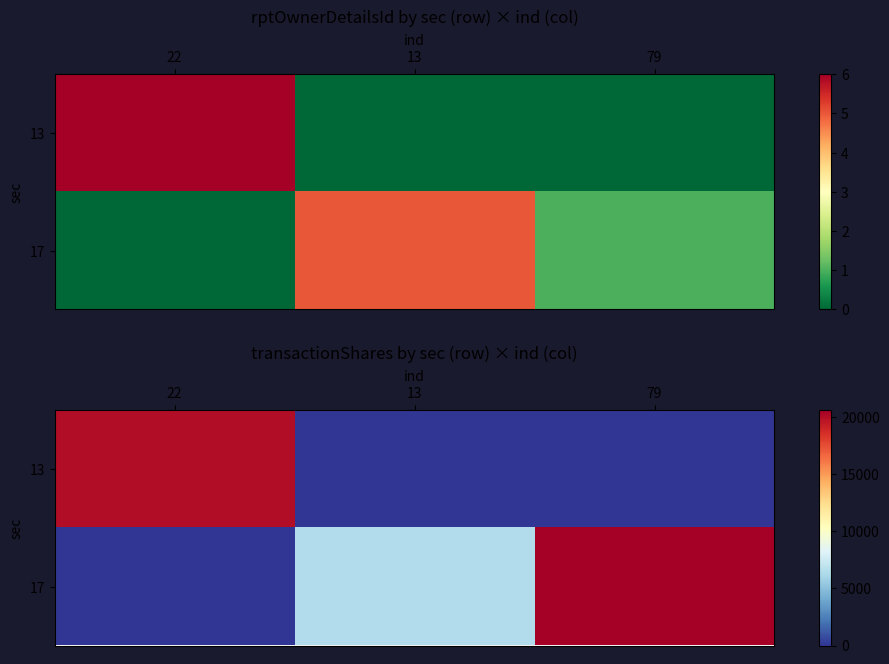

How many 13 values are between 0 and 20000?

3